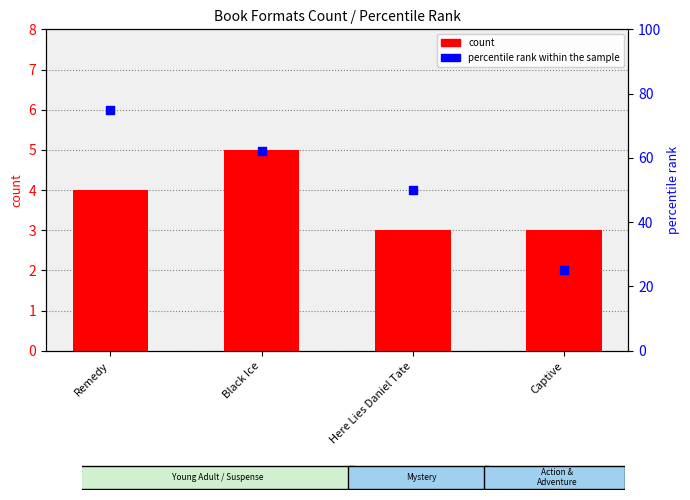

What are all the series names shown in the legend?

count, percentile rank within the sample